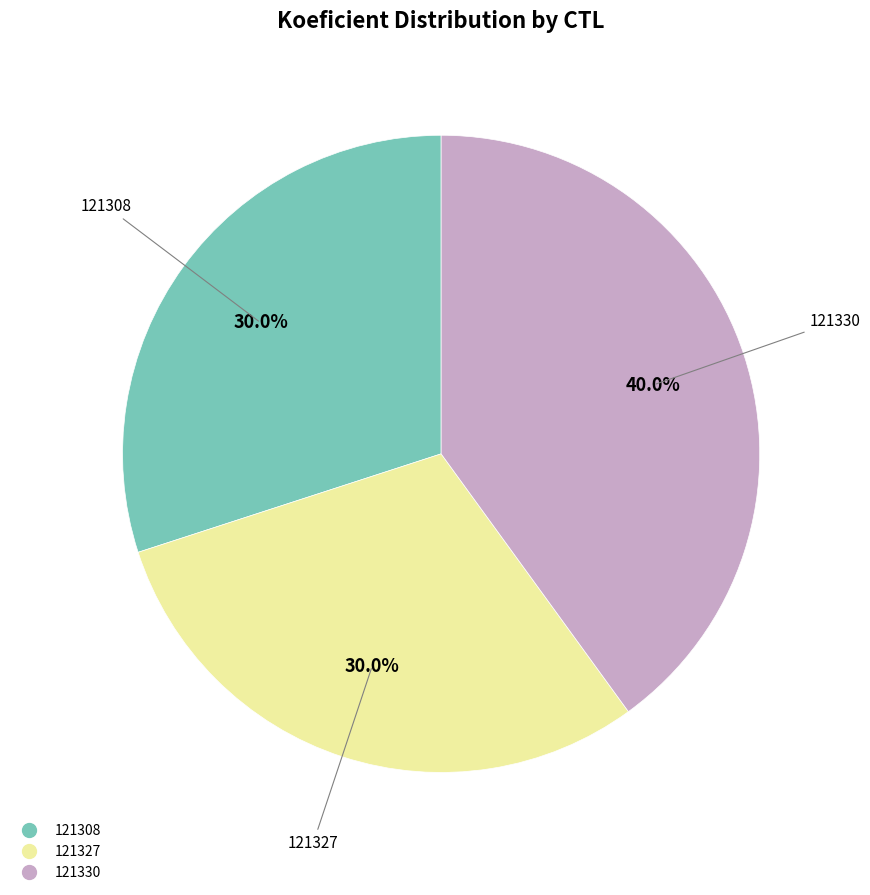

To the nearest percent, what portion does 121308 represent?

30%